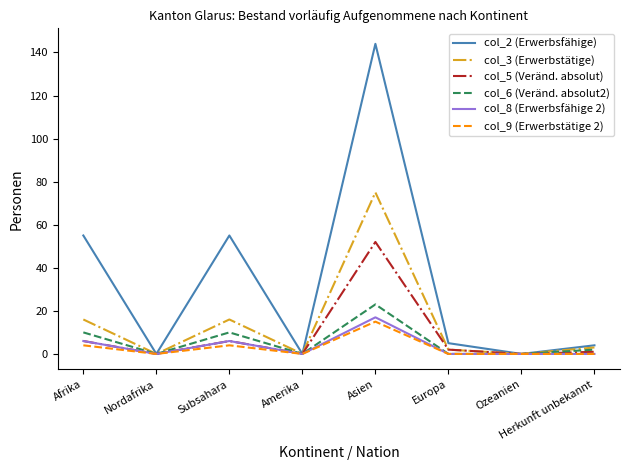

Which series changed the most between Nordafrika and Asien?

col_2 (Erwerbsfähige)